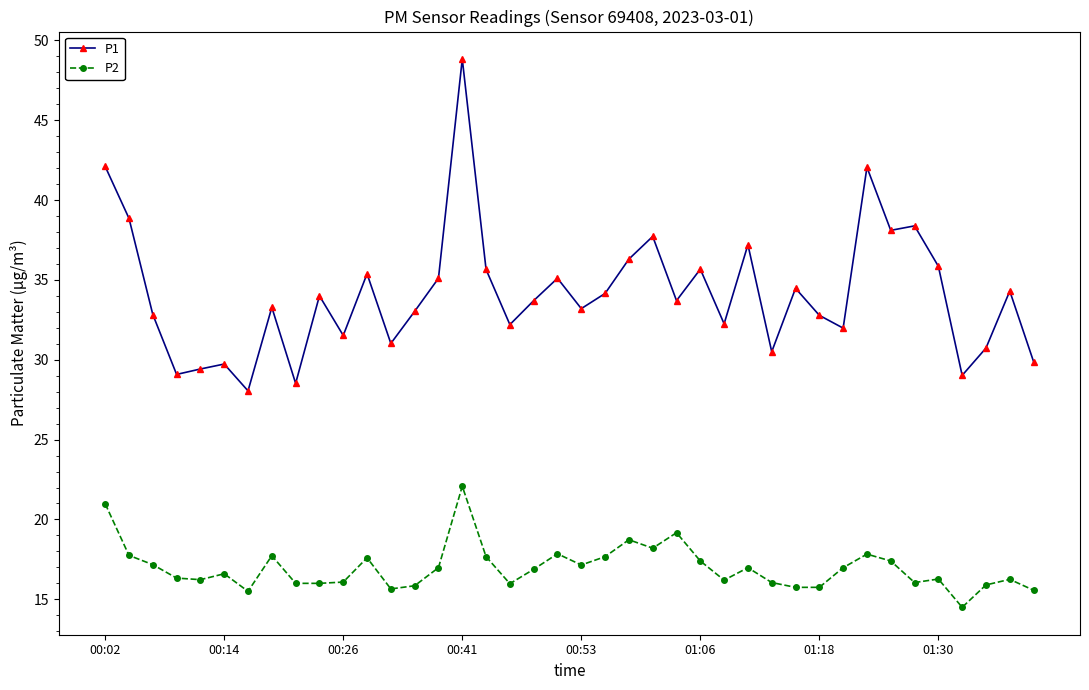

What is the sum of all P1 values?

1365.6